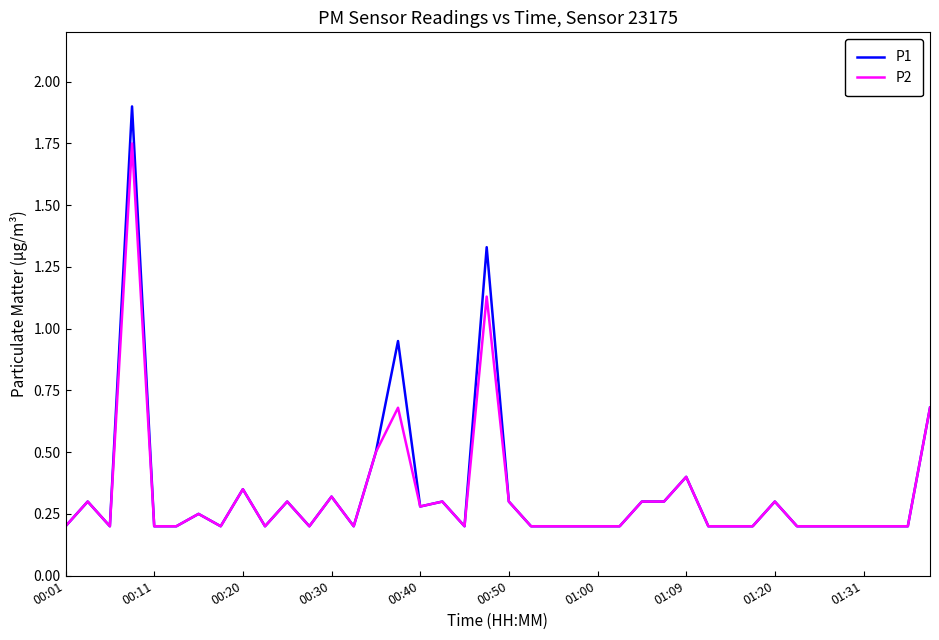

Which series has the widest spread of values?

P1